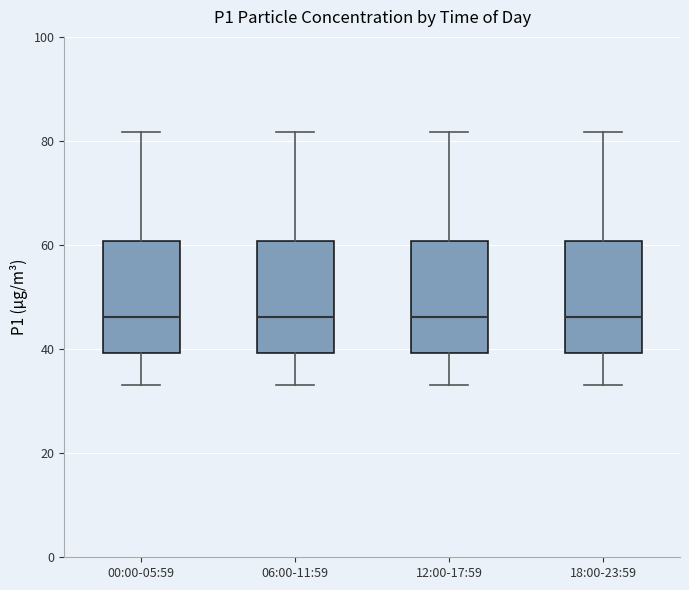

Reading left to right, read every box against the y-axis: the position of its median line, the range the box covers, and the ends of its whiskers. The values are not printed on the chart, so give them approximately, as read against the axis.

00:00-05:59: median 46, box 40 to 60, whiskers 34 to 82
06:00-11:59: median 46, box 40 to 60, whiskers 34 to 82
12:00-17:59: median 46, box 40 to 60, whiskers 34 to 82
18:00-23:59: median 46, box 40 to 60, whiskers 34 to 82